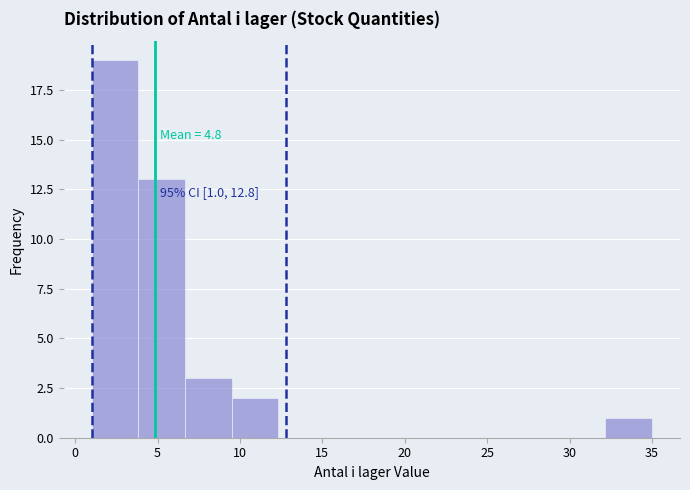

Which range on the x-axis has the tallest bar?

1.0 to 4.0